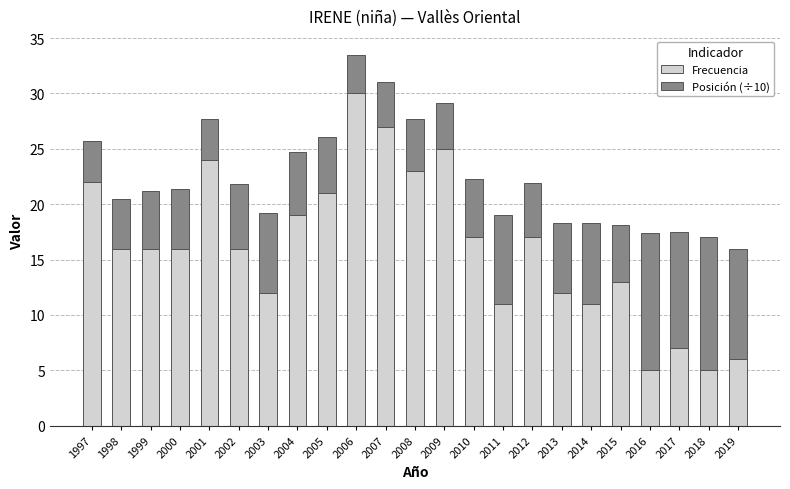

How many bars are there in total?

23